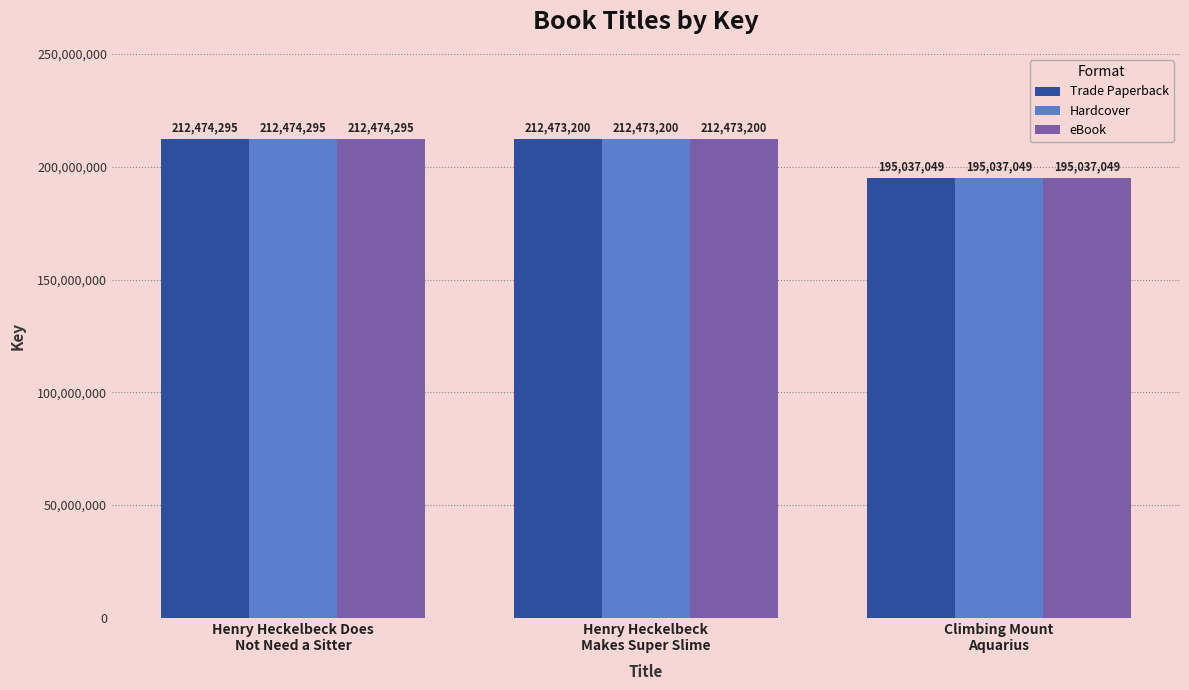

Rank the categories by Hardcover value from lowest to highest.

Climbing Mount
Aquarius, Henry Heckelbeck
Makes Super Slime, Henry Heckelbeck Does
Not Need a Sitter